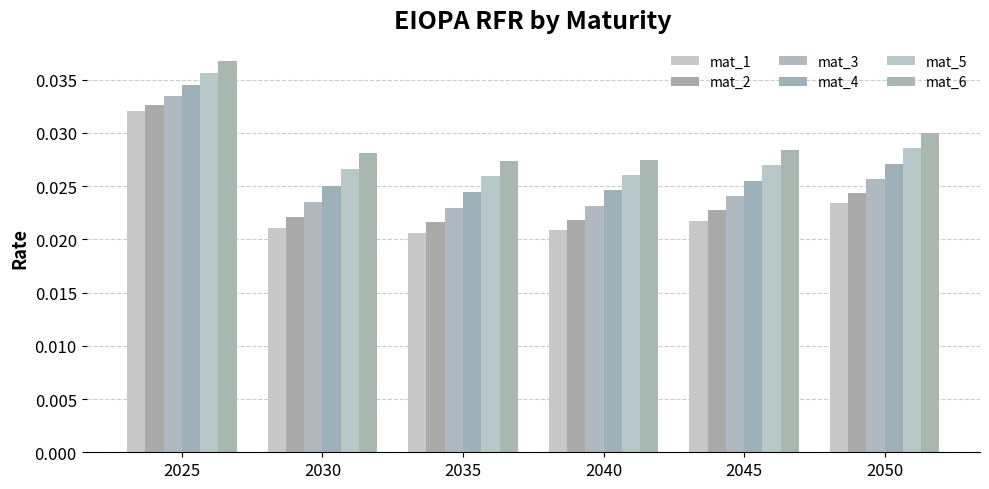

Rank the categories by mat_2 value from highest to lowest.

2025, 2050, 2045, 2030, 2040, 2035